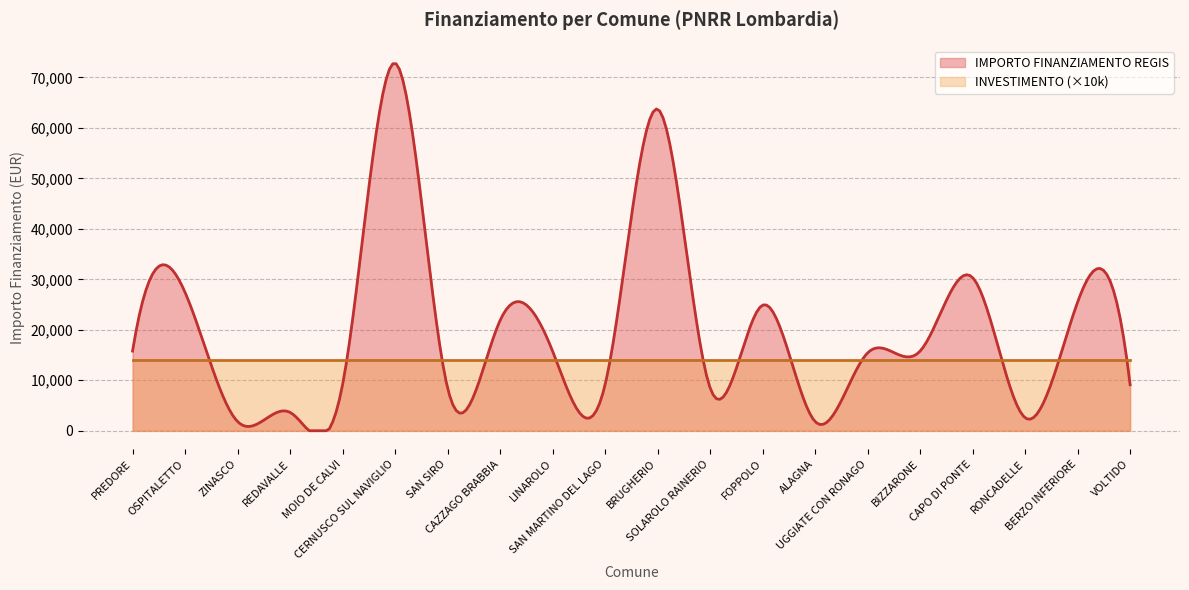

At which label is INVESTIMENTO closest to 1?

PREDORE